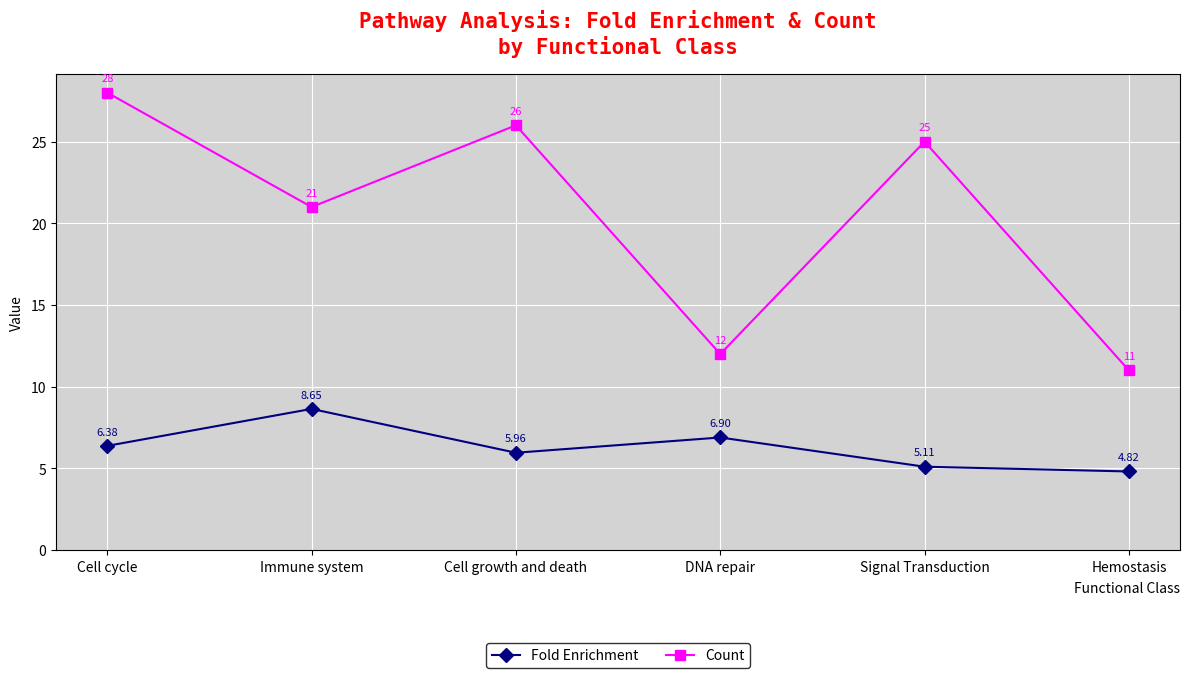

Which series has the largest range (max minus min)?

Count